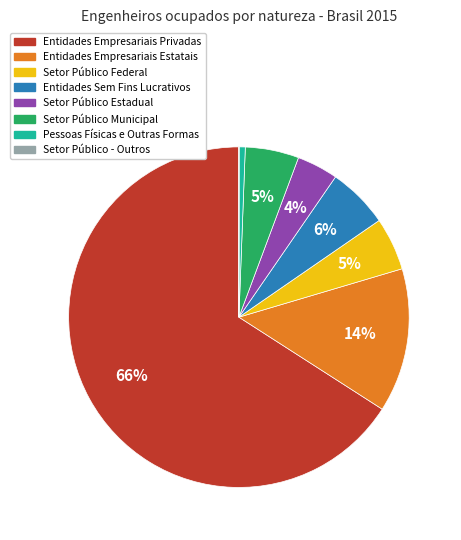

Do Pessoas Físicas e Outras Formas and Setor Público Municipal together represent more than half of the pie?

No